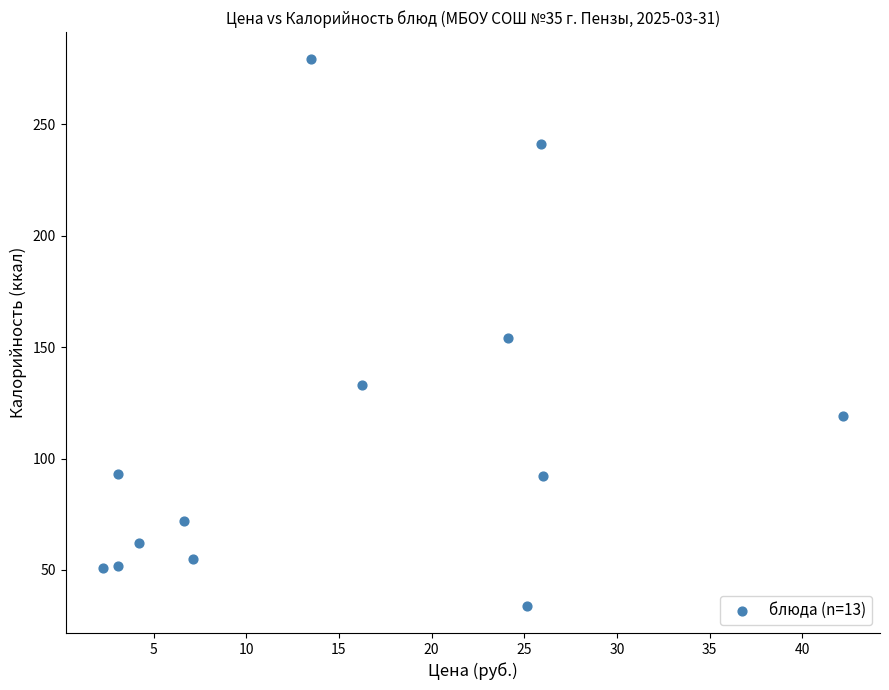

What is the range of Y values (max minus min)?

245